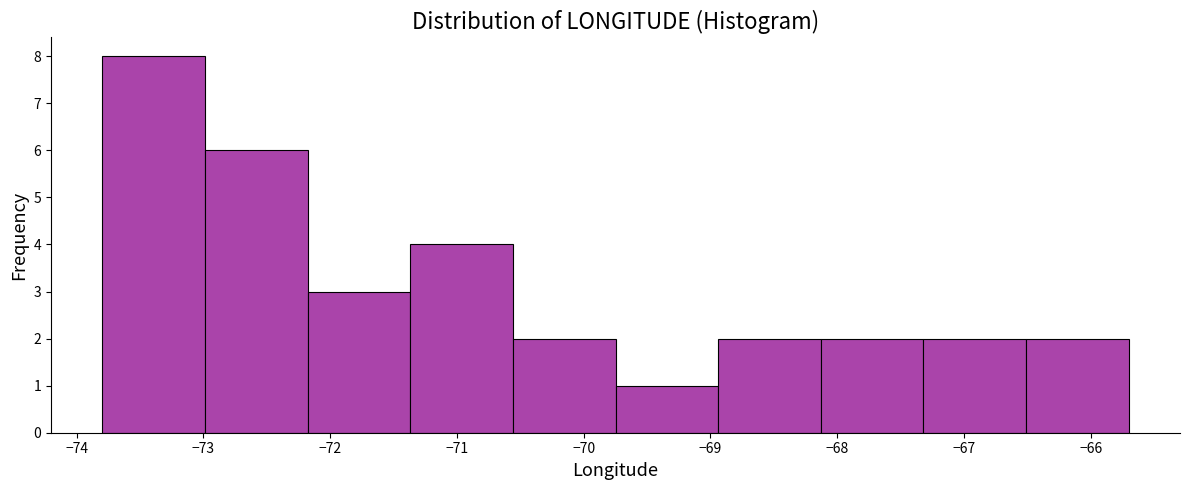

How tall is the bar that spans -68.9 to -68.1 on the x-axis? Neither the bar edges nor the heights are printed on the chart, so give them approximately, as read against the axes.

2